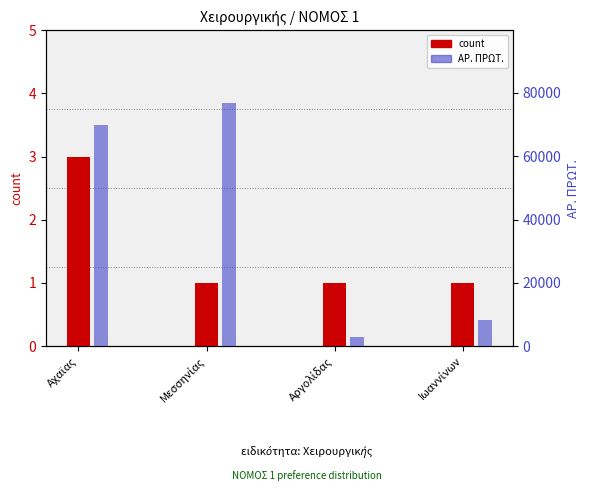

What is the maximum value for ΑΡ. ΠΡΩΤ.?

76765